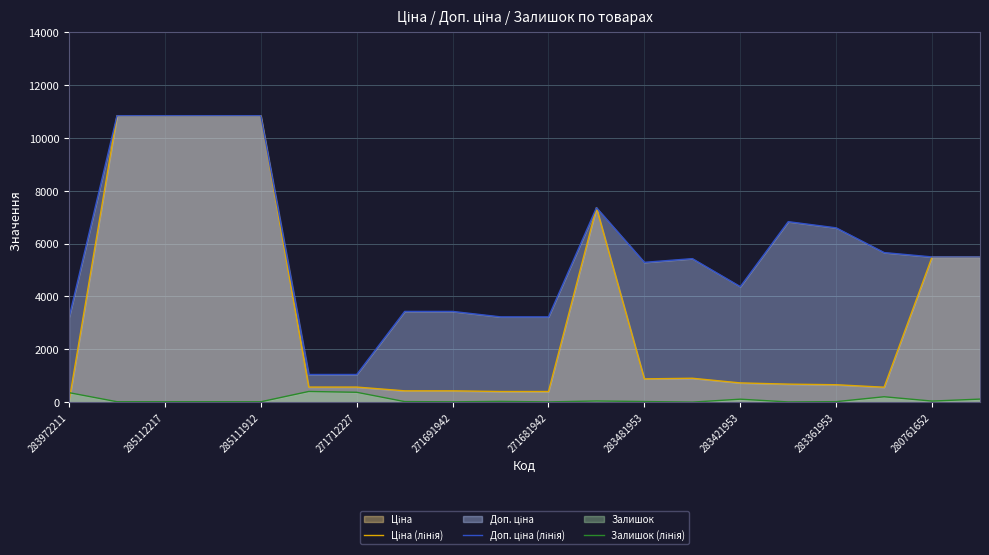

What is the difference between the second highest and minimum values in the Ціна (лінія) series?

10808.0